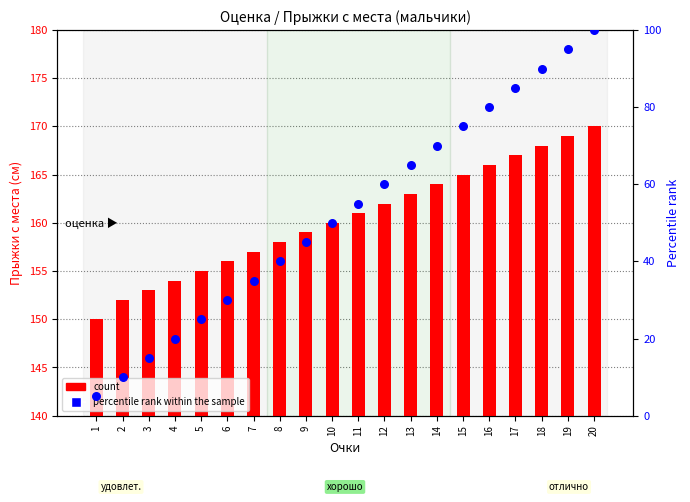

Which series contains the lowest Y value?

percentile rank within the sample